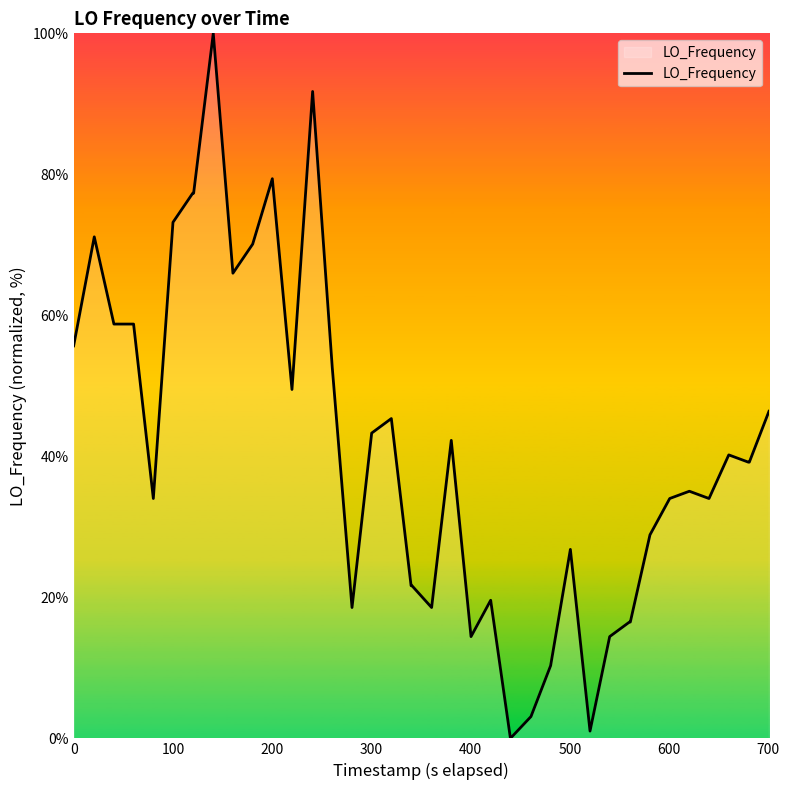

What is the difference between the maximum and minimum values?

100.0